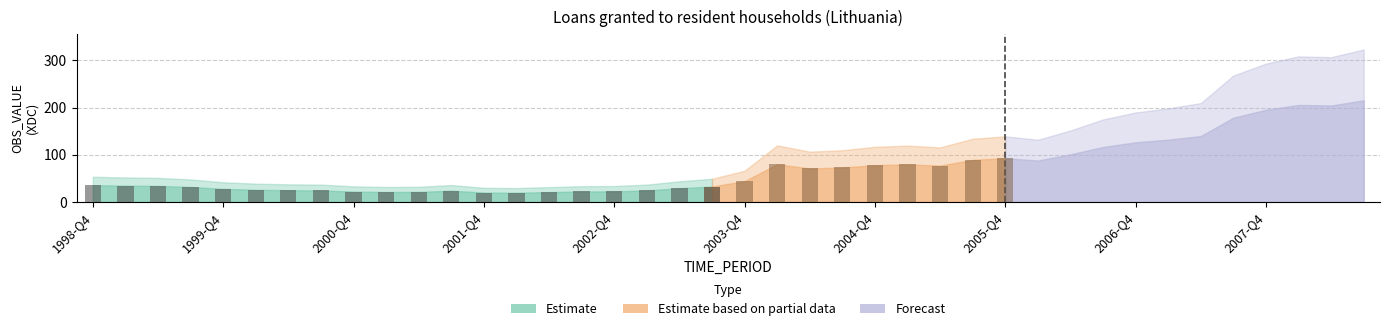

Reading left to right, extract all data points from this chart.

1998-Q4=35.7	1999-Q1=34.7	1999-Q2=34.1	1999-Q3=31.9	1999-Q4=27.9	2000-Q1=26.0	2000-Q2=25.0	2000-Q3=24.6	2000-Q4=22.2	2001-Q1=21.2	2001-Q2=21.5	2001-Q3=24.0	2001-Q4=20.1	2002-Q1=19.7	2002-Q2=21.0	2002-Q3=22.3	2002-Q4=22.6	2003-Q1=24.6	2003-Q2=29.2	2003-Q3=32.9